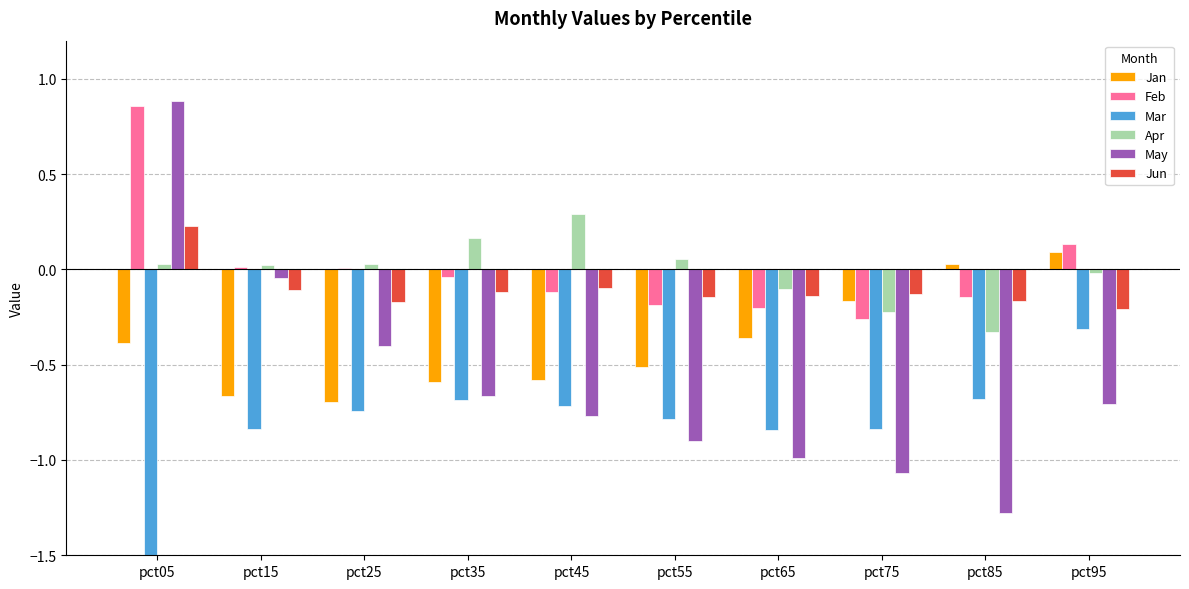

Which series changed the most between pct55 and pct95?

Jan